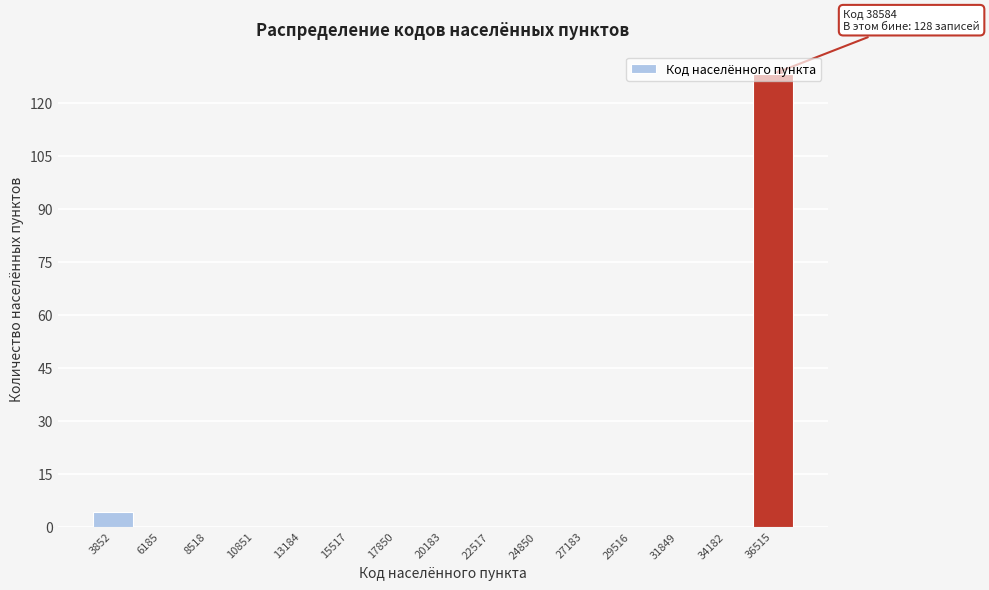

What is the sum of the values at 20183 and 36515?

128